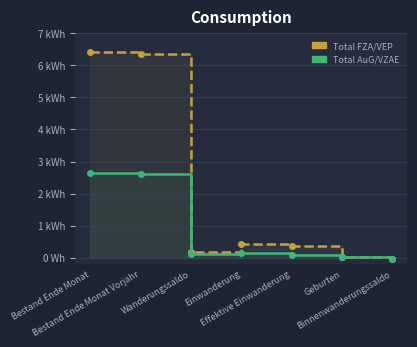

Reading left to right, transcribe all the data shown in this chart.

Total FZA/VEP: Bestand Ende Monat=6417	Bestand Ende Monat Vorjahr=6346	Wanderungssaldo=188	Einwanderung=425	Effektive Einwanderung=376	Geburten=36	Binnenwanderungssaldo=-34
Total AuG/VZAE: Bestand Ende Monat=2652	Bestand Ende Monat Vorjahr=2604	Wanderungssaldo=121	Einwanderung=152	Effektive Einwanderung=70	Geburten=20	Binnenwanderungssaldo=-45